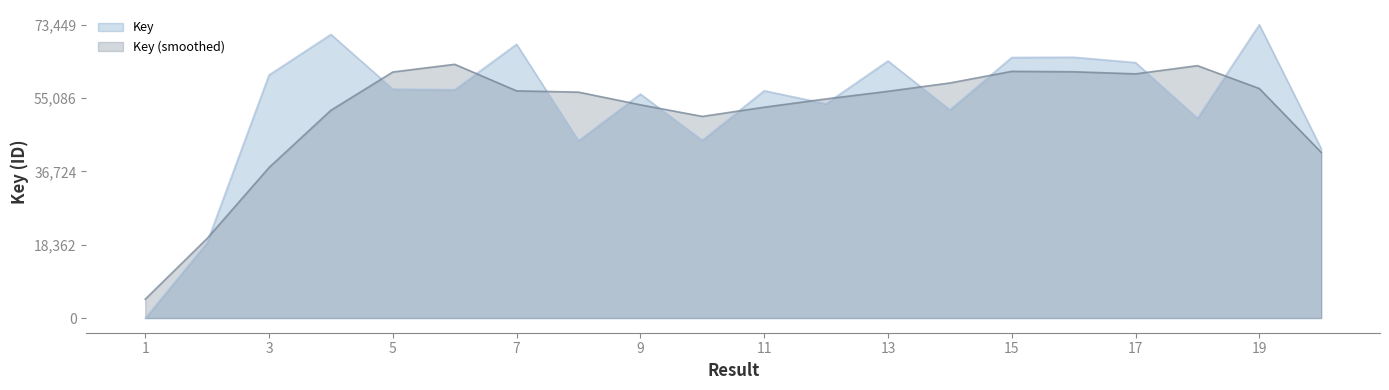

Between 6 and 3, which is larger?

3